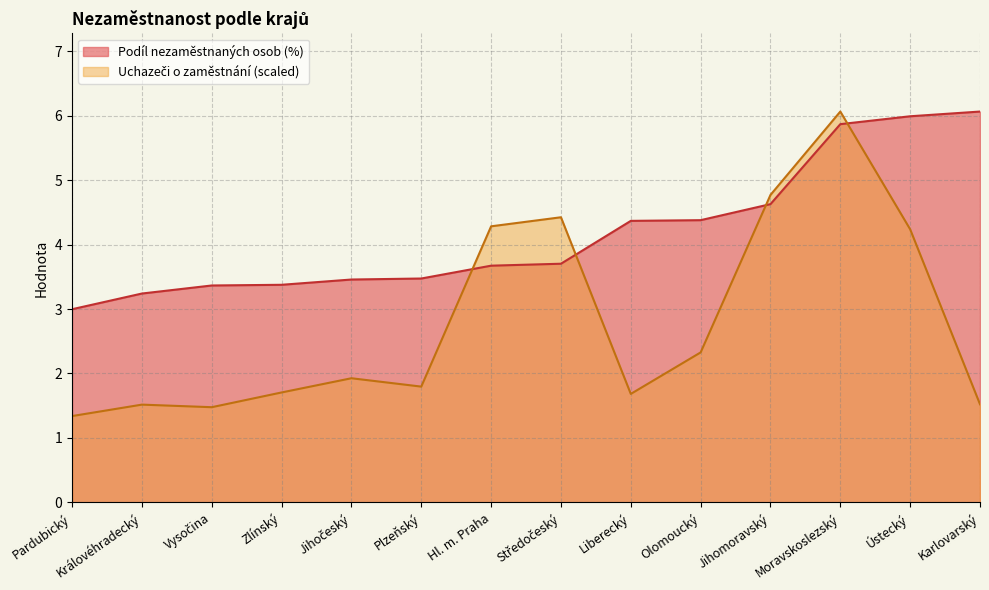

Reading right to left, transcribe all the data shown in this chart.

Uchazeči o zaměstnání: Karlovarský=1.5	Ústecký=4.2	Moravskoslezský=6.1	Jihomoravský=4.8	Olomoucký=2.3	Liberecký=1.7	Středočeský=4.4	Hl. m. Praha=4.3	Plzeňský=1.8	Jihočeský=1.9	Zlínský=1.7	Vysočina=1.5	Královéhradecký=1.5	Pardubický=1.3
Podíl nezaměstnaných osob (%): Karlovarský=6.1	Ústecký=6.0	Moravskoslezský=5.9	Jihomoravský=4.6	Olomoucký=4.4	Liberecký=4.4	Středočeský=3.7	Hl. m. Praha=3.7	Plzeňský=3.5	Jihočeský=3.5	Zlínský=3.4	Vysočina=3.4	Královéhradecký=3.2	Pardubický=3.0